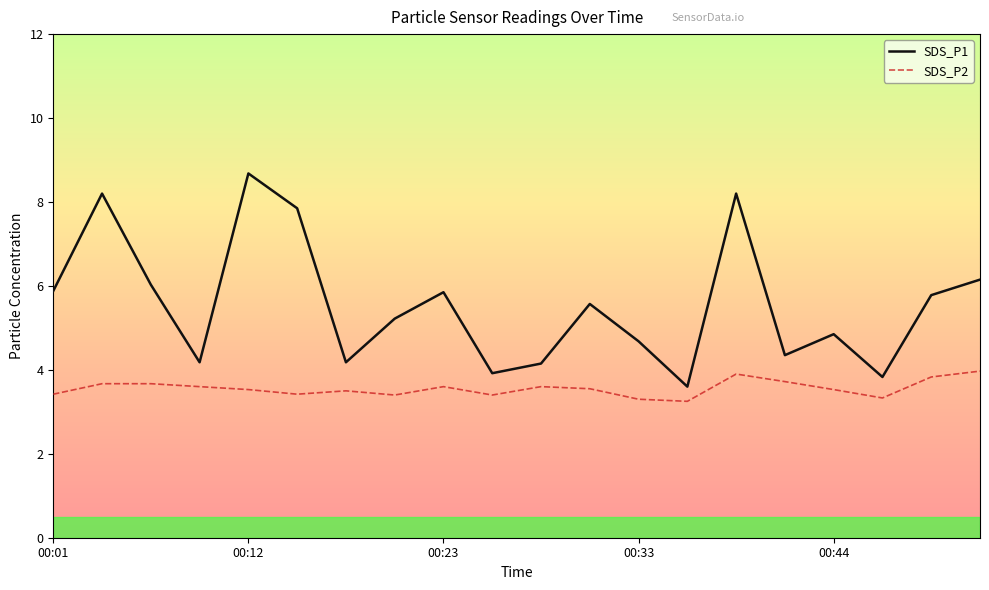

Which series has the largest total across all categories?

SDS_P1